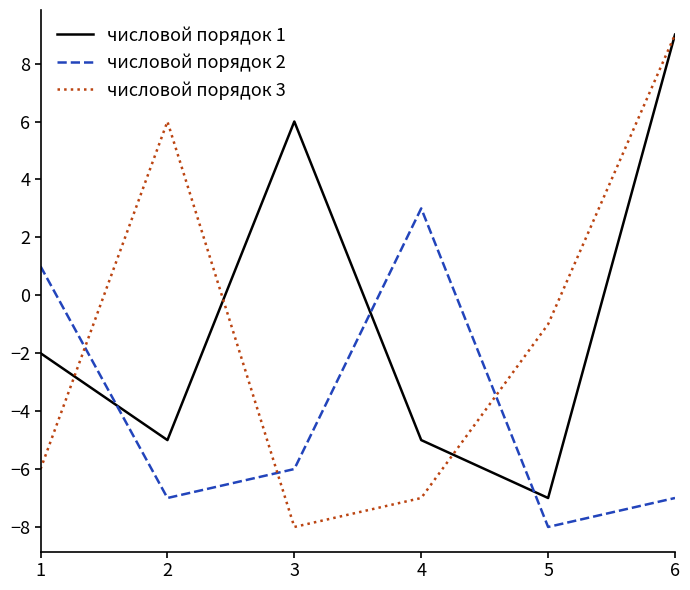

Which series changed the most between 2 and 5?

числовой порядок 3